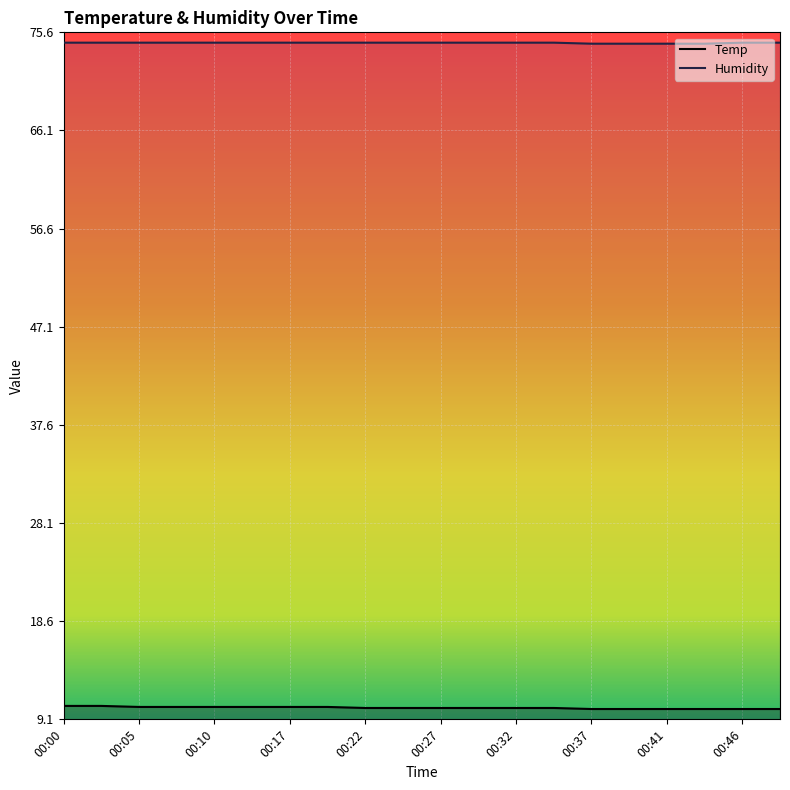

Rank the series by their average value, from lowest to highest.

Temp, Humidity